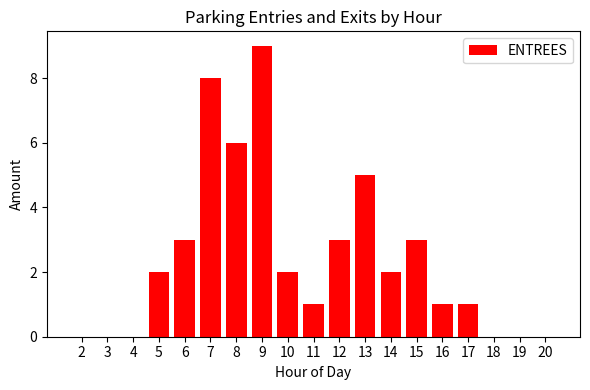

The chart shows a value of 0 at 3. True or false?

True